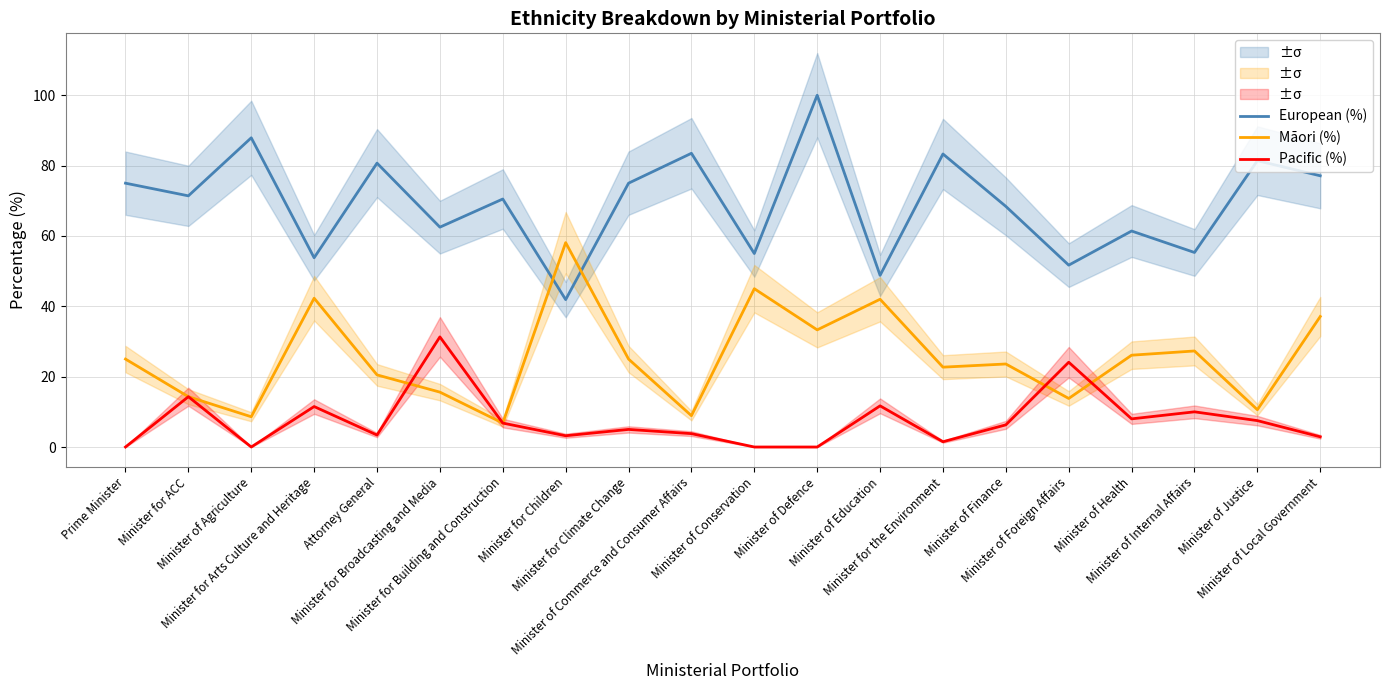

Between Minister for Arts Culture and Heritage and Minister of Defence, which is larger?

Minister of Defence